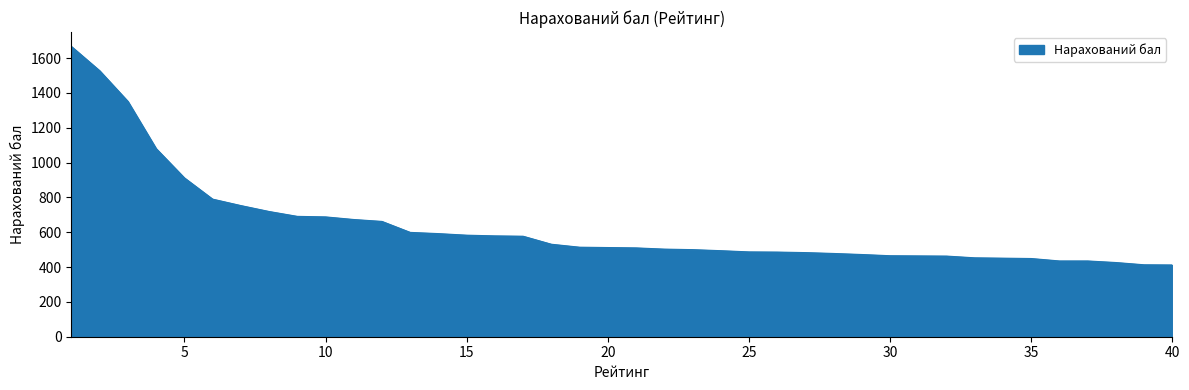

What is the greatest value displayed?

1666